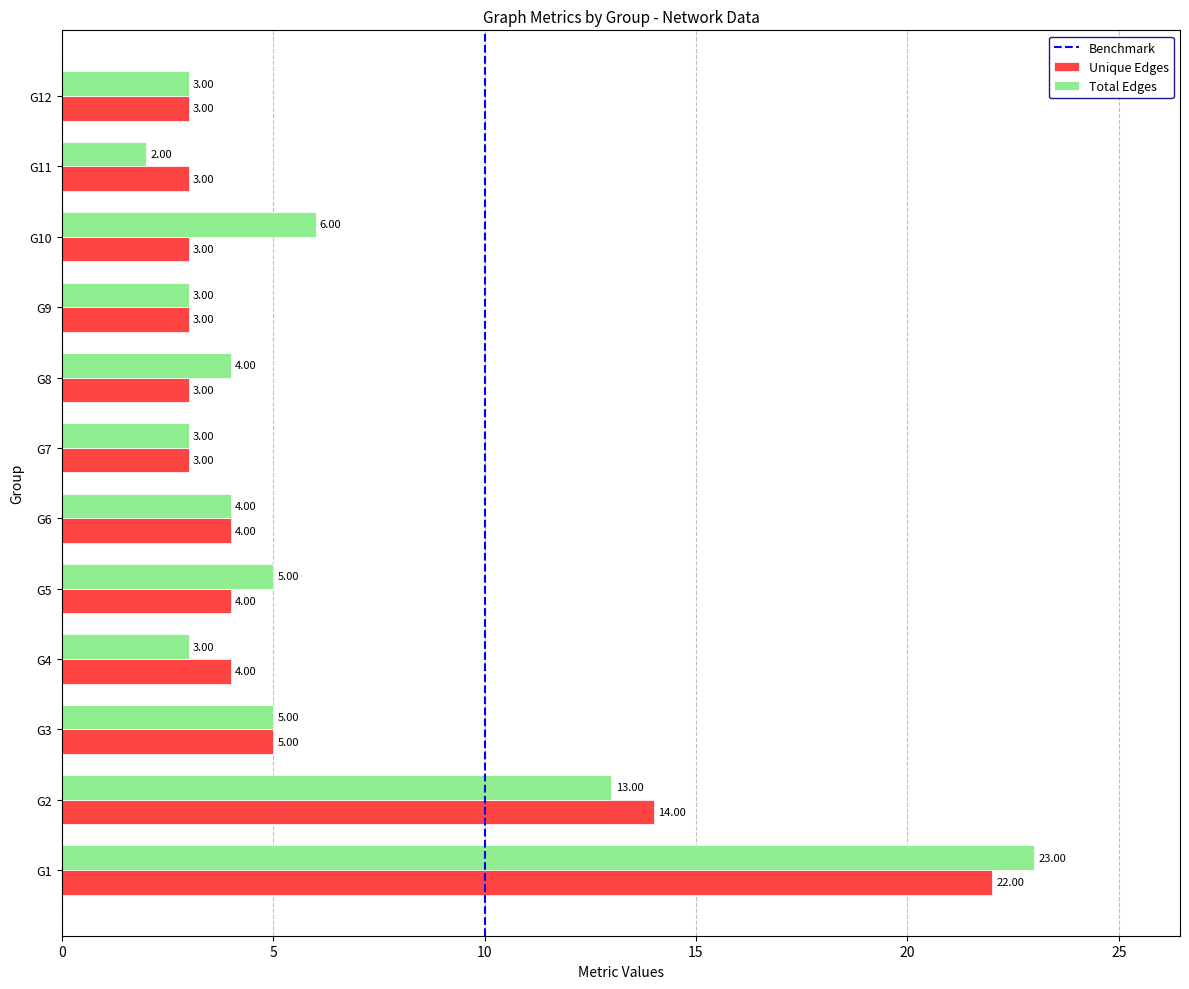

Rank the series by their average value, from lowest to highest.

Unique Edges, Total Edges